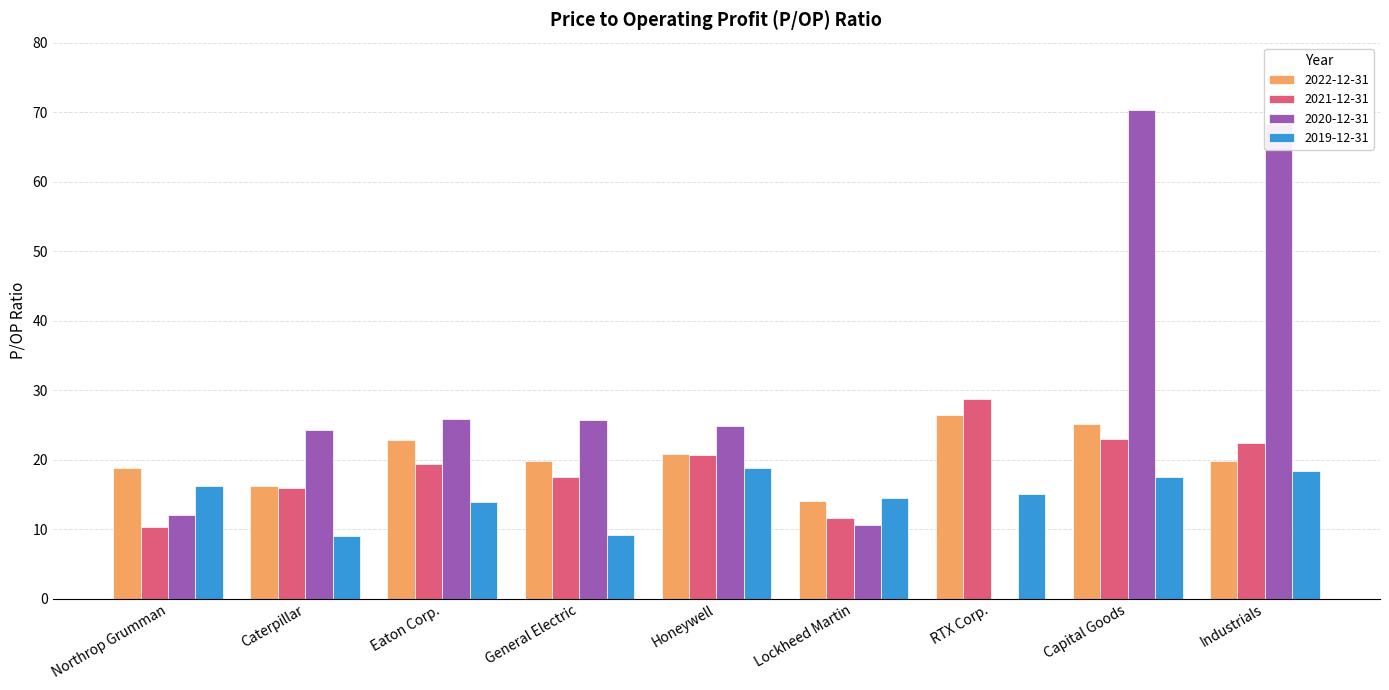

What is the sum of all 2019-12-31 values?

132.7